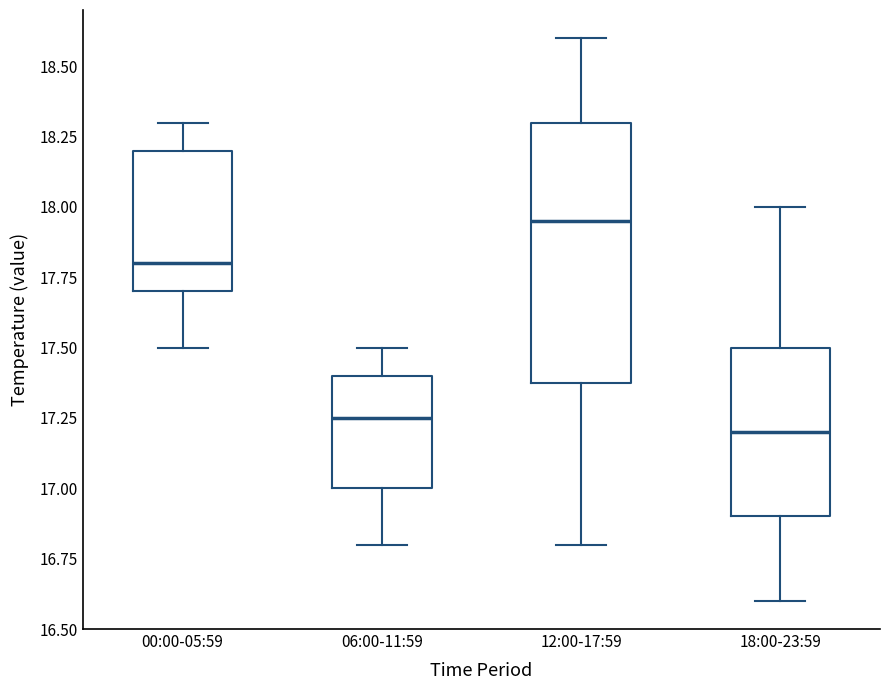

Reading left to right, read every box against the y-axis: the position of its median line, the range the box covers, and the ends of its whiskers. The values are not printed on the chart, so give them approximately, as read against the axis.

00:00-05:59: median 17.80, box 17.70 to 18.20, whiskers 17.50 to 18.30
06:00-11:59: median 17.25, box 17.00 to 17.40, whiskers 16.80 to 17.50
12:00-17:59: median 17.95, box 17.40 to 18.30, whiskers 16.80 to 18.60
18:00-23:59: median 17.20, box 16.90 to 17.50, whiskers 16.60 to 18.00